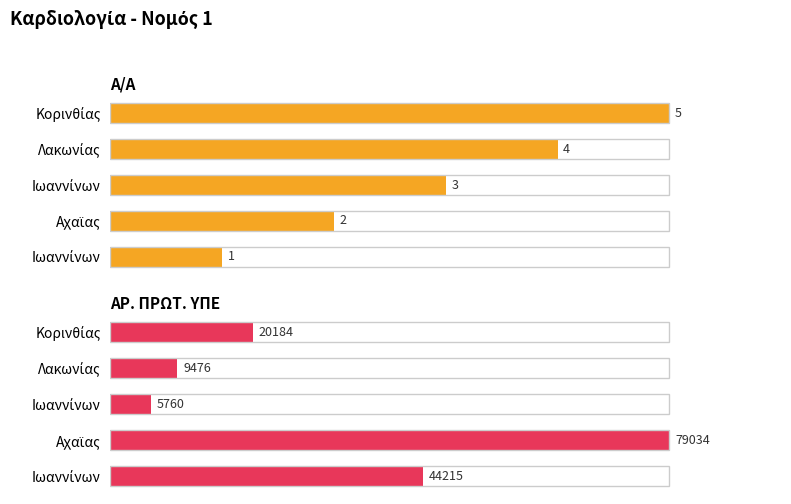

The ΑΡ. ΠΡΩΤ. ΥΠΕ series shows 11.3 at Ιωαννίνων. True or false?

False